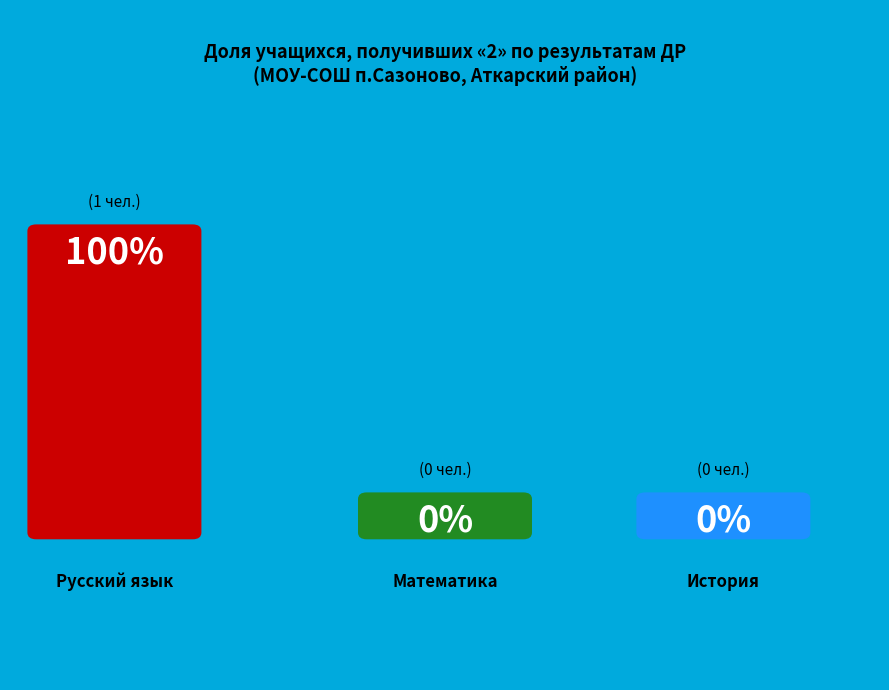

True or false: Русский язык accounts for 91% of the total.

False